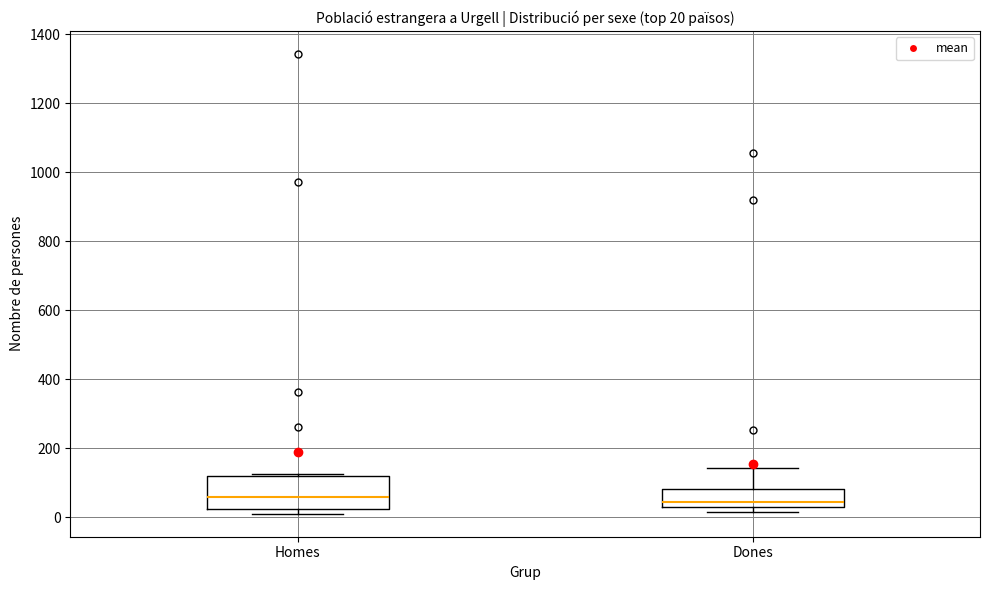

Comparing the boxes themselves (not the whiskers), which one is the tallest?

Homes